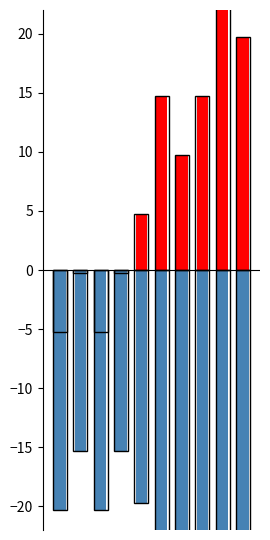

What are all the series names shown in the legend?

Bid, Ask